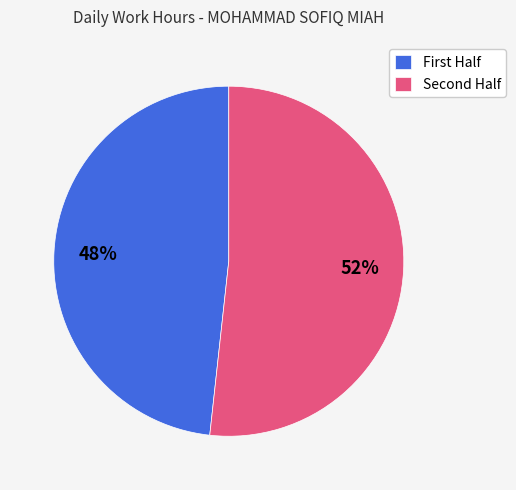

Which slice is the smallest?

First Half